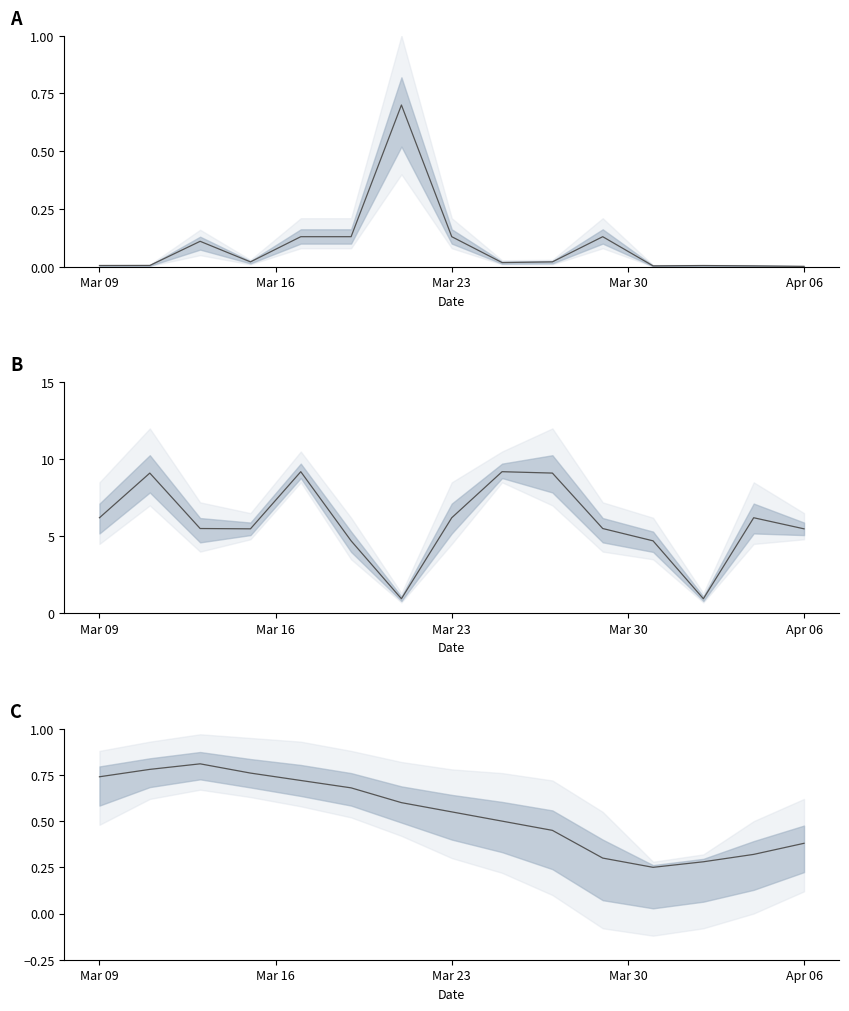

Which has a higher value, 9 or 6?

6